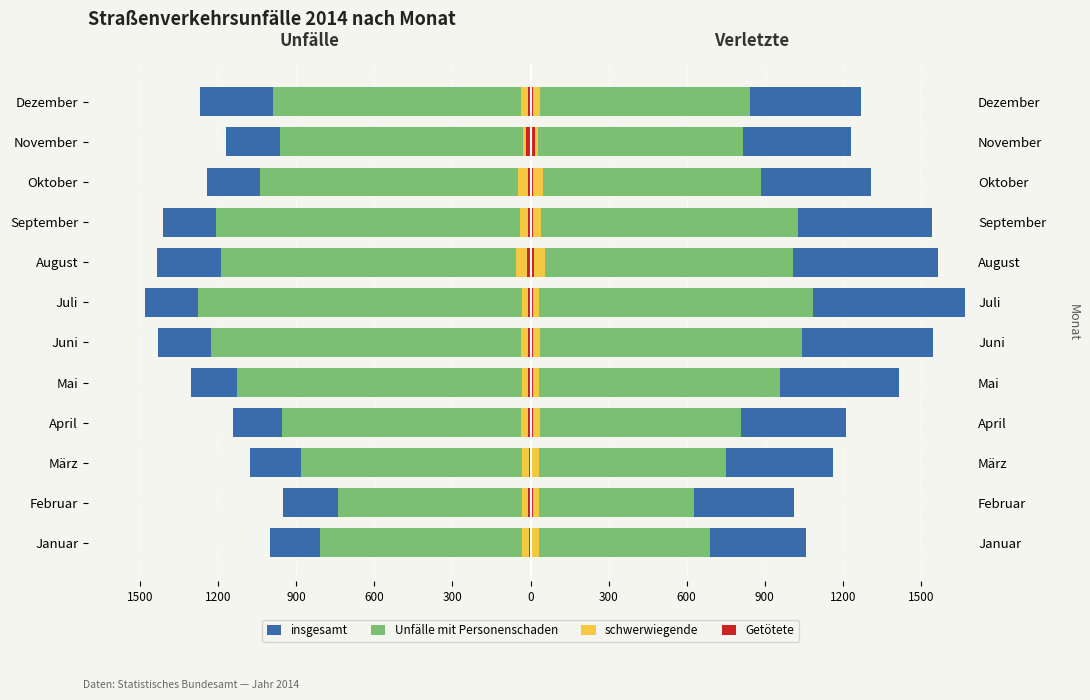

Which series has the largest range (max minus min)?

Unfälle mit Personenschaden